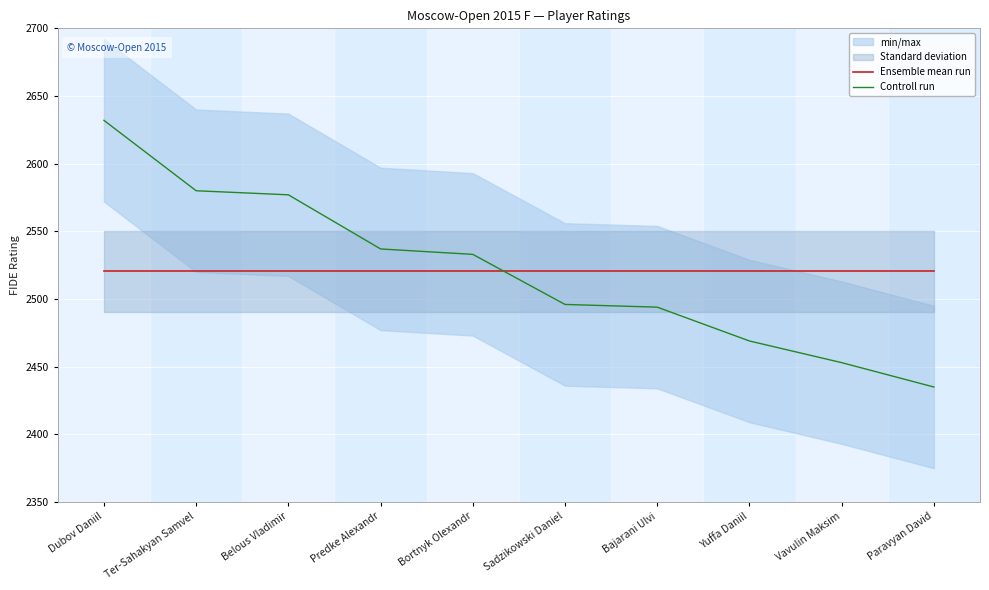

What position from the right is Bajarani Ulvi?

4